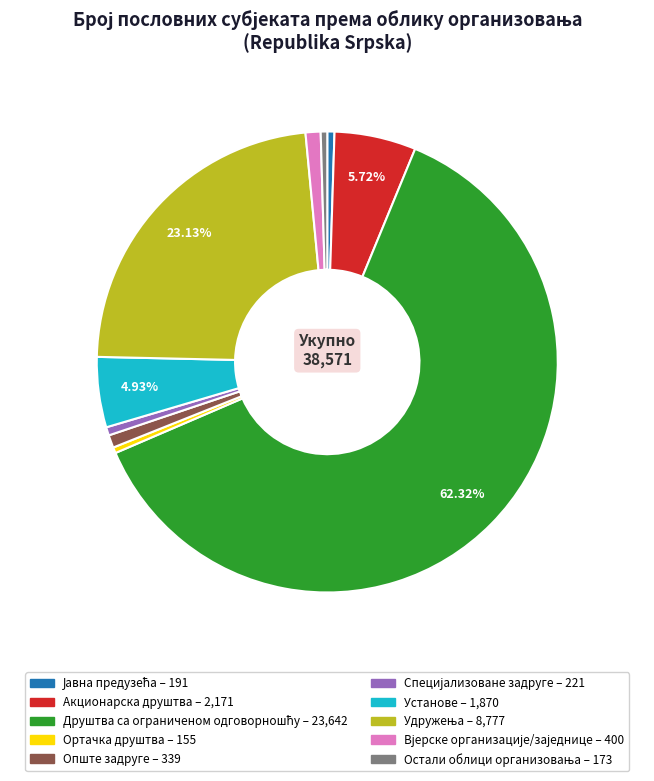

Does any single category account for the majority?

Yes